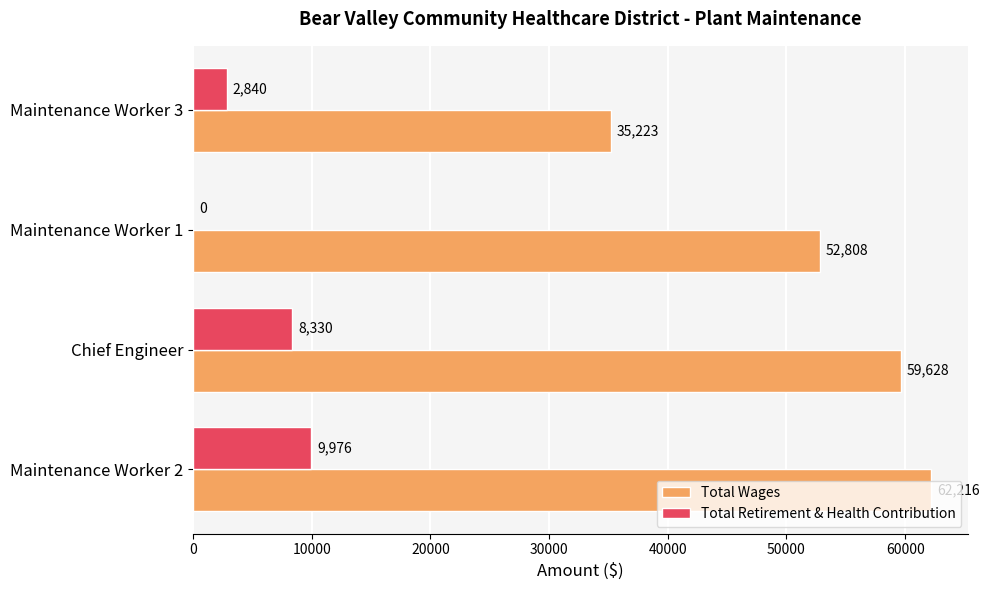

What is the sum of the Total Retirement & Health Contribution values at Maintenance Worker 1 and Maintenance Worker 3?

2840